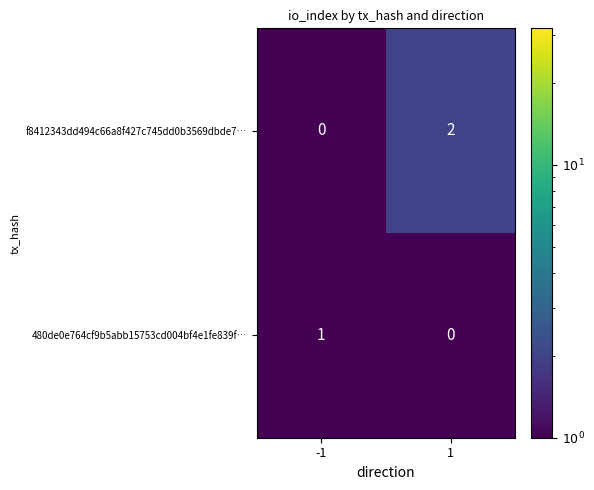

How many data points does each series have?

2